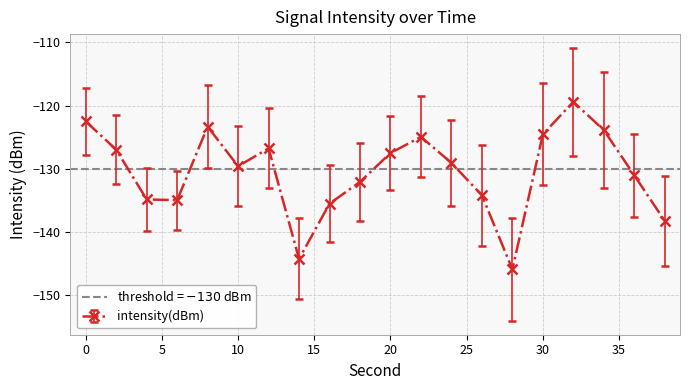

At which category does the data reach its first local peak?

8